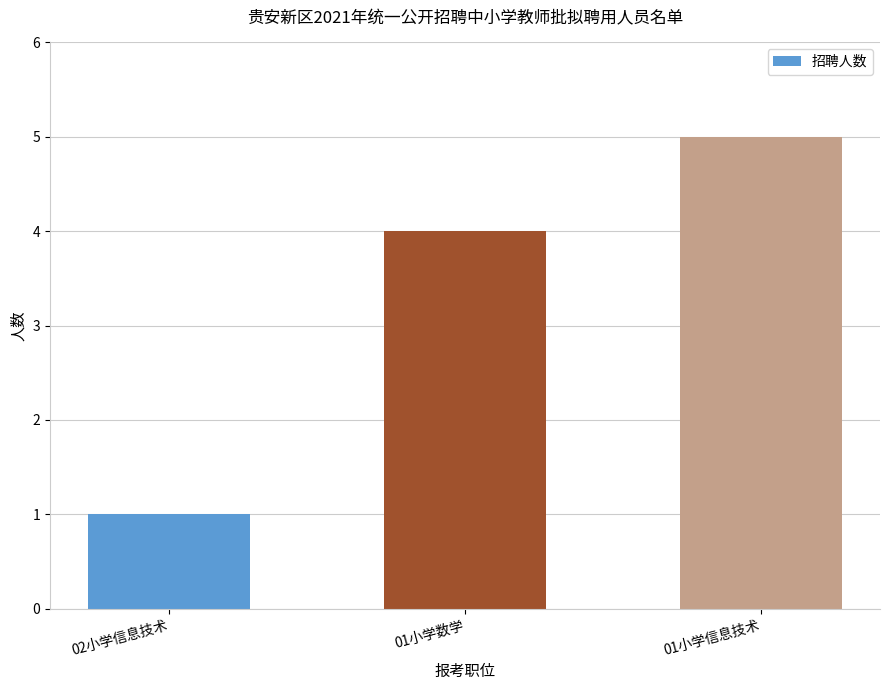

List the labels in order of value, smallest first.

02小学信息技术, 01小学数学, 01小学信息技术